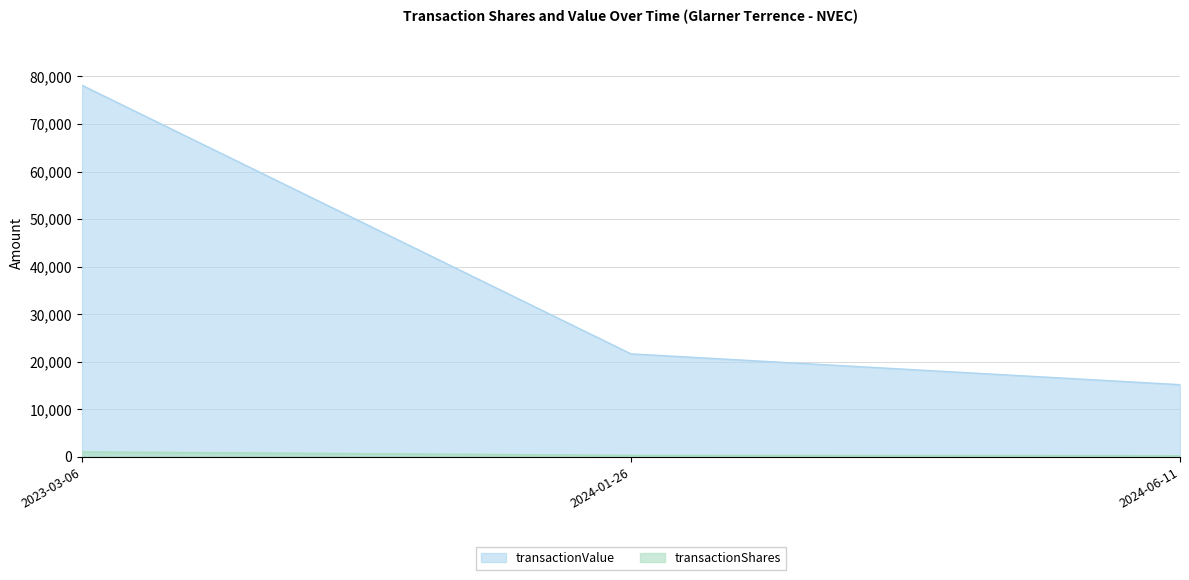

Rank the categories by transactionValue value from highest to lowest.

2023-03-06, 2024-01-26, 2024-06-11